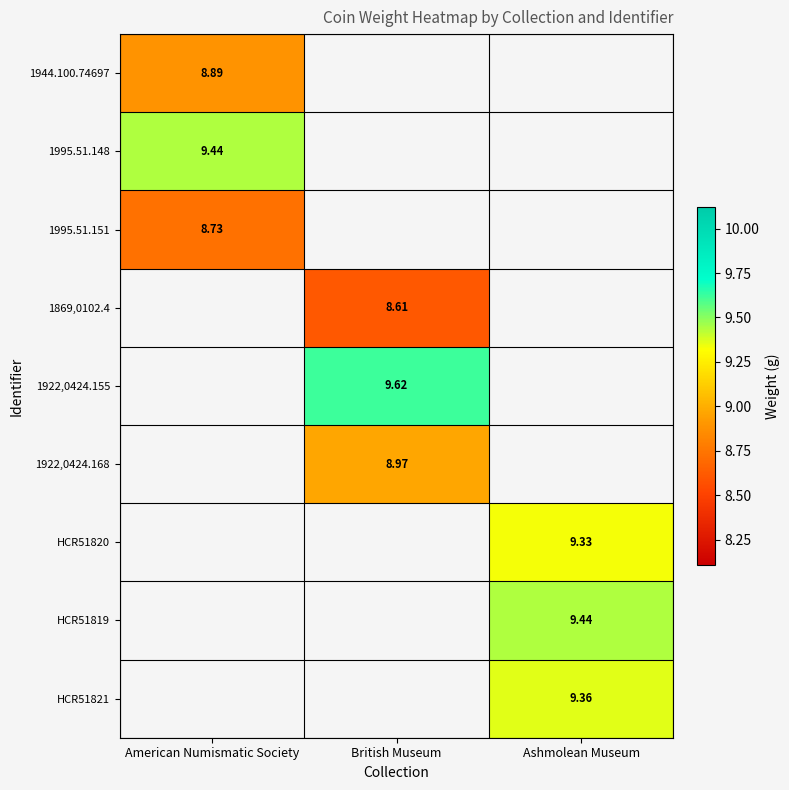

Is the value of 1869,0102.4 at British Museum greater than the value of 1922,0424.168 at British Museum?

No